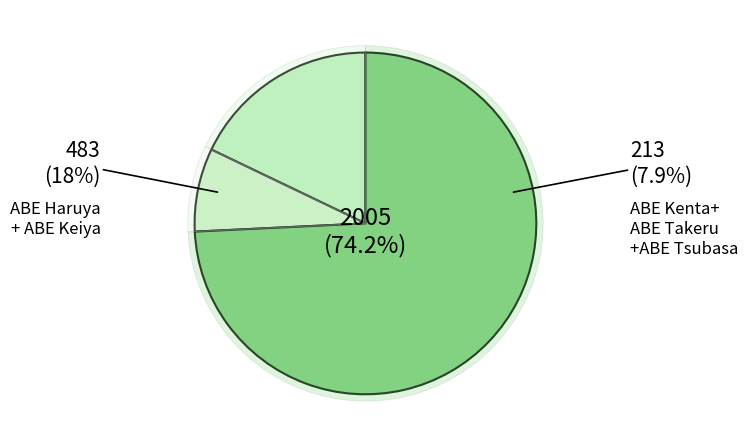

Is ASHIZAWA Yuki the majority of the pie?

No